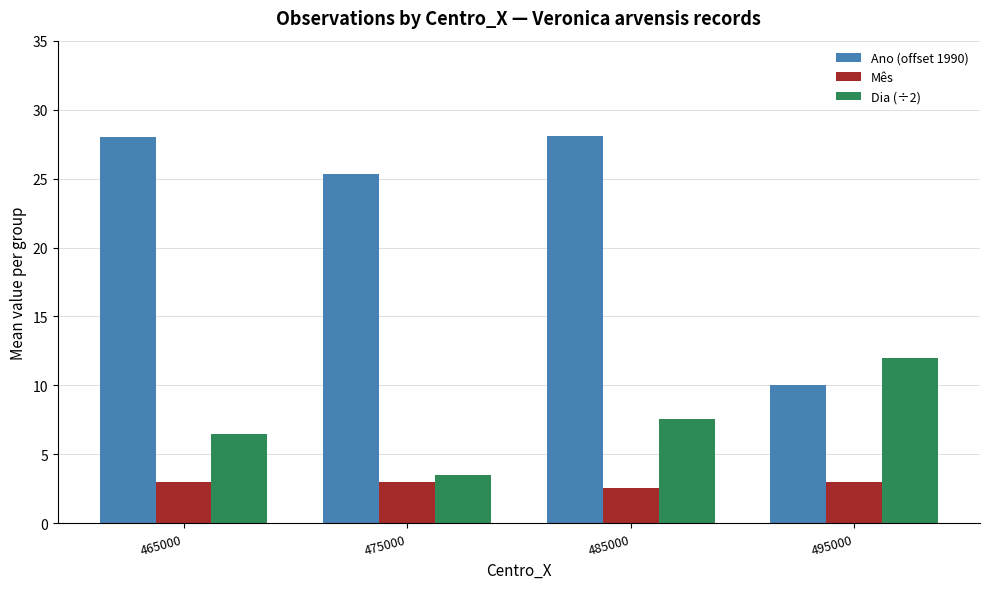

How many bars are there in each group?

3